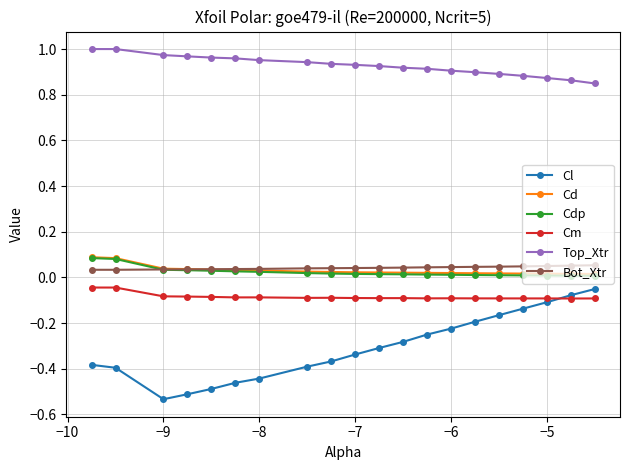

True or false: Cm and Cdp intersect in this chart.

False